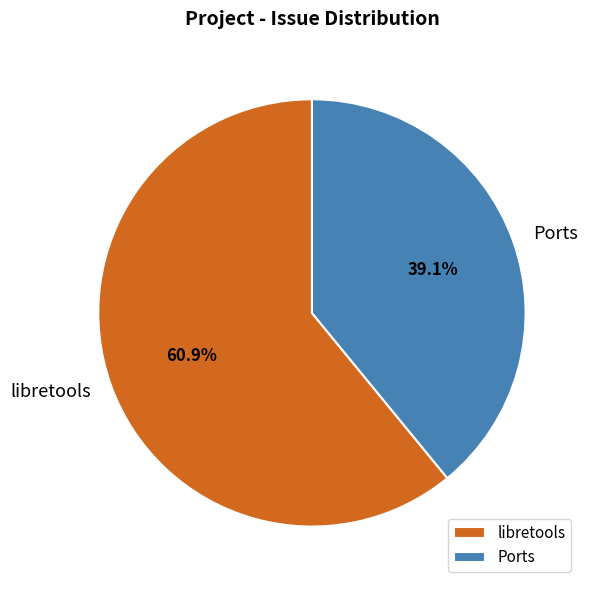

What is the total percentage of libretools and Ports?

100.0%